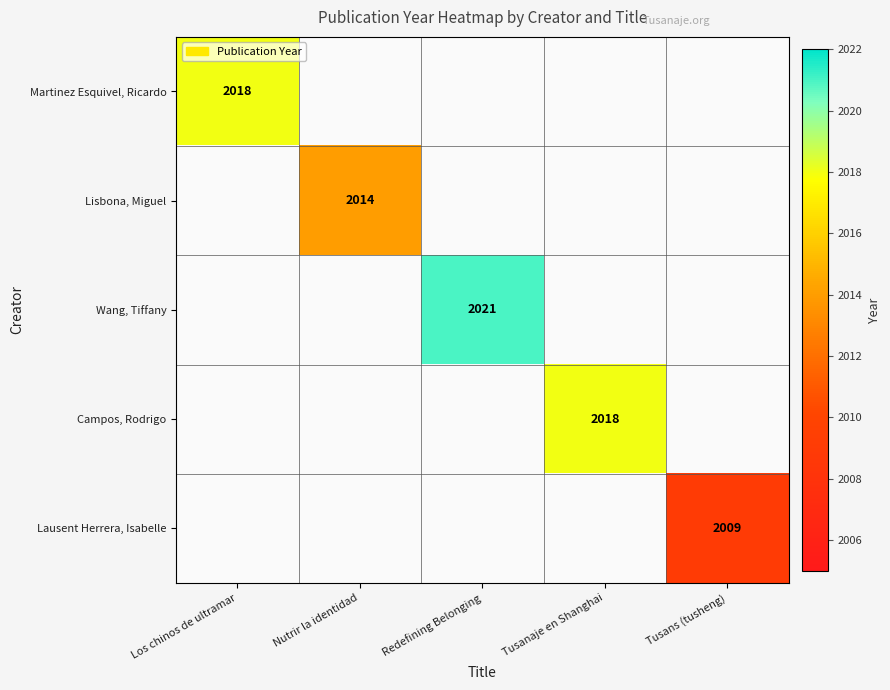

At which category does the chart reach its peak across all series?

Redefining Belonging